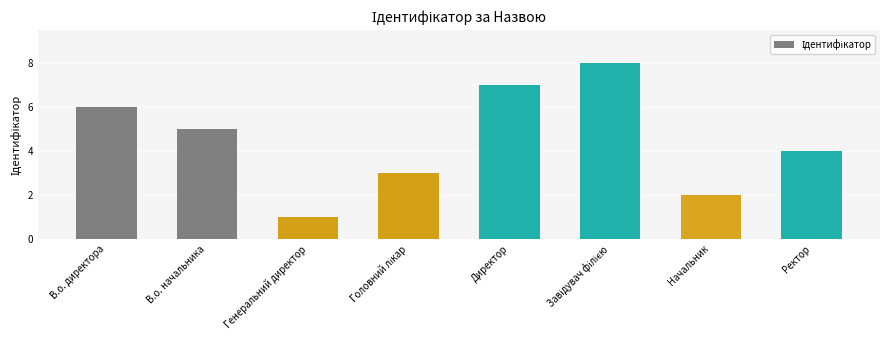

What is the label of the 1st bar from the right?

Ректор